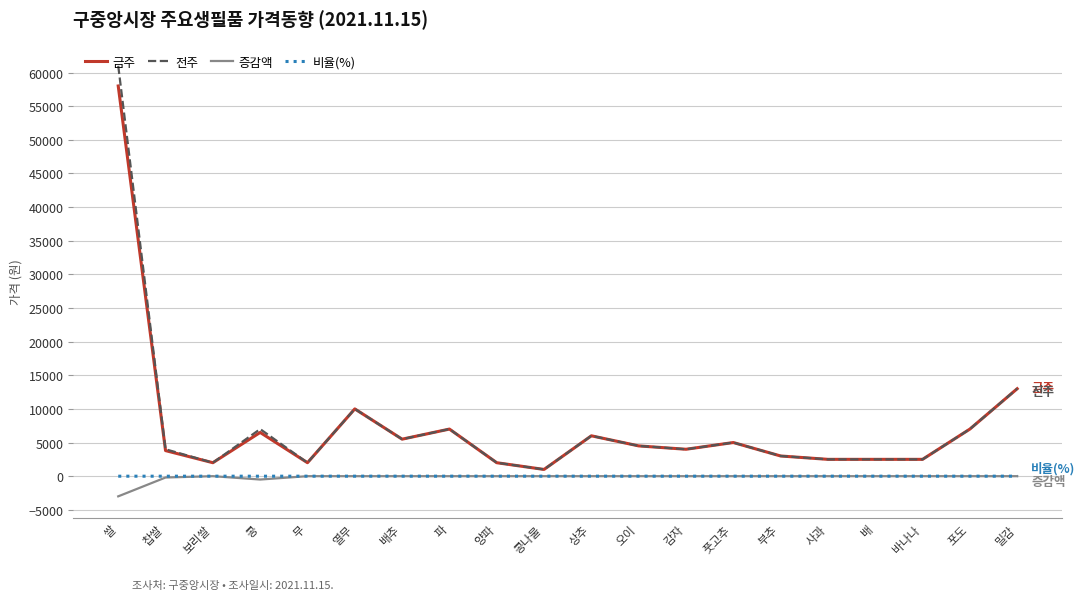

Is it true that 증감액 equals 0.0 at 양파?

True